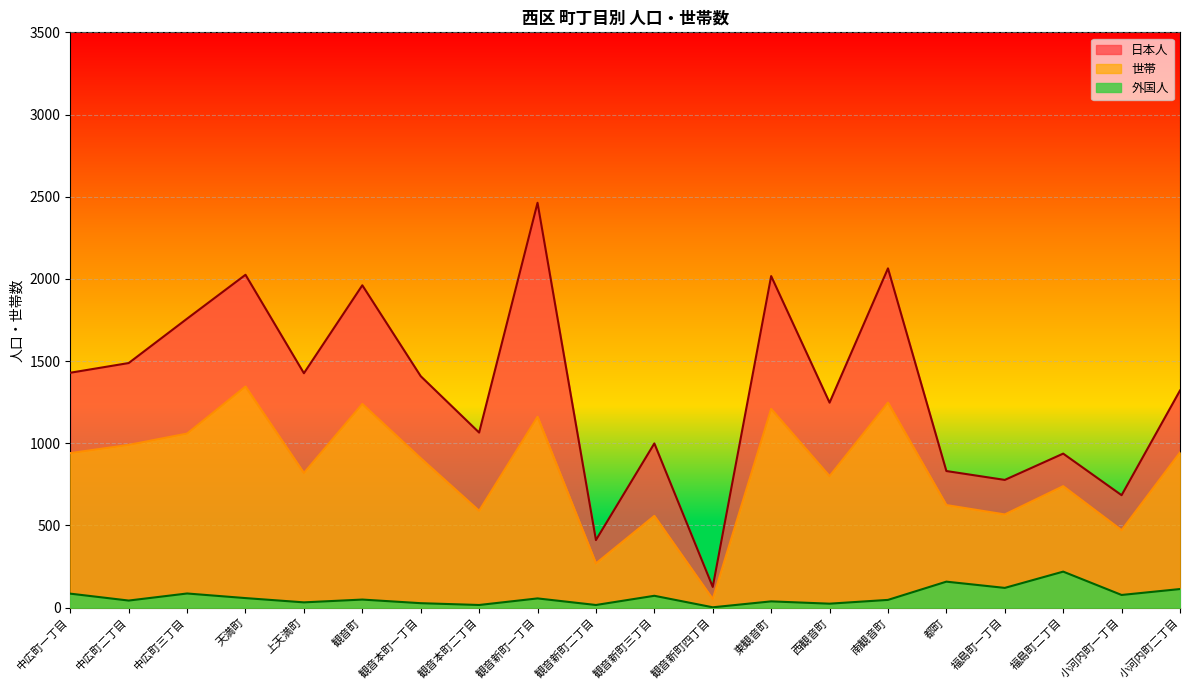

Which label corresponds to the smallest value in the chart?

観音新町四丁目